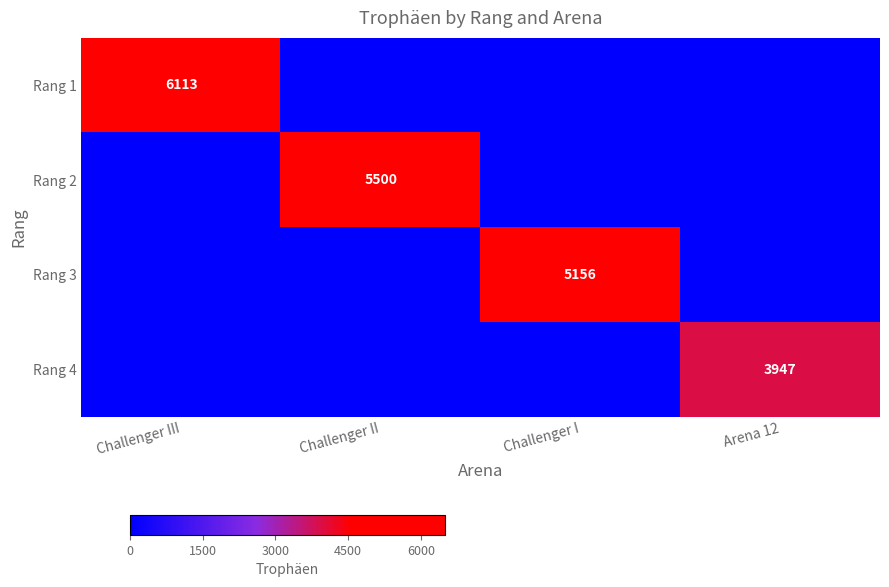

The value of Rang 2 at Challenger II is 3603. True or false?

False